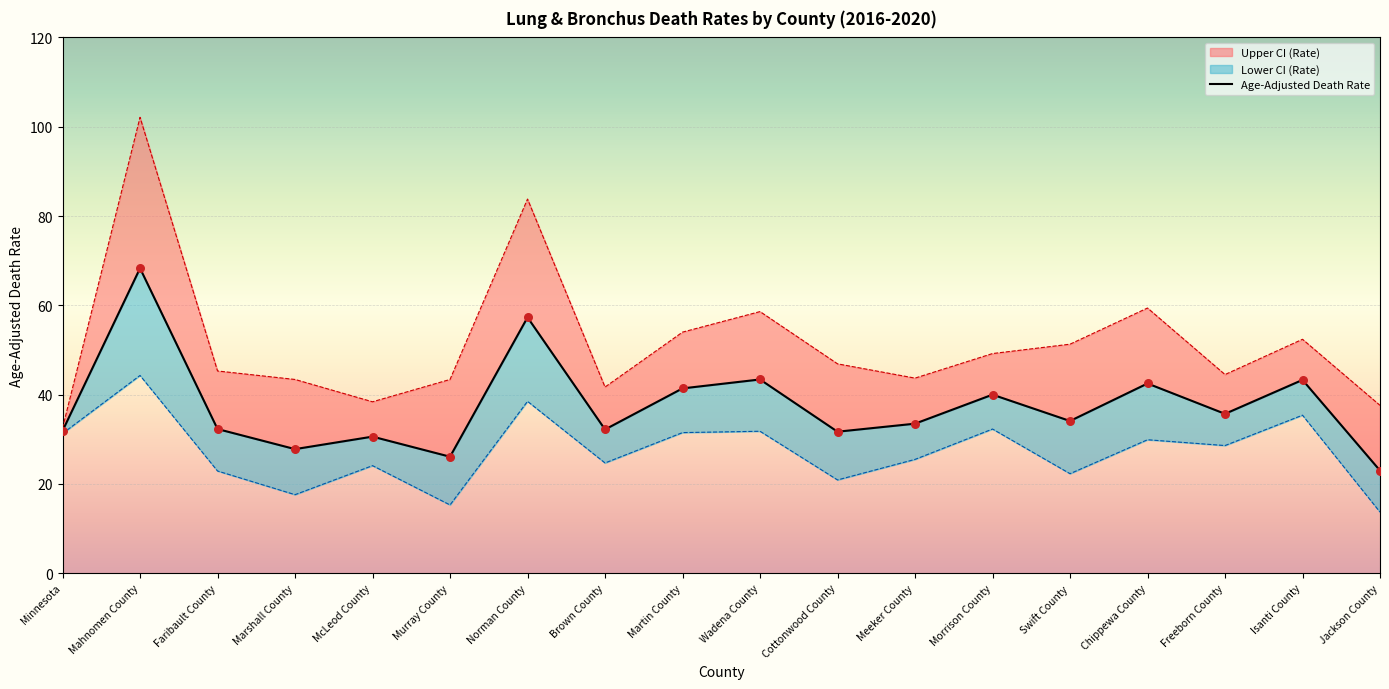

At which category is the sum across all series the highest?

Mahnomen County